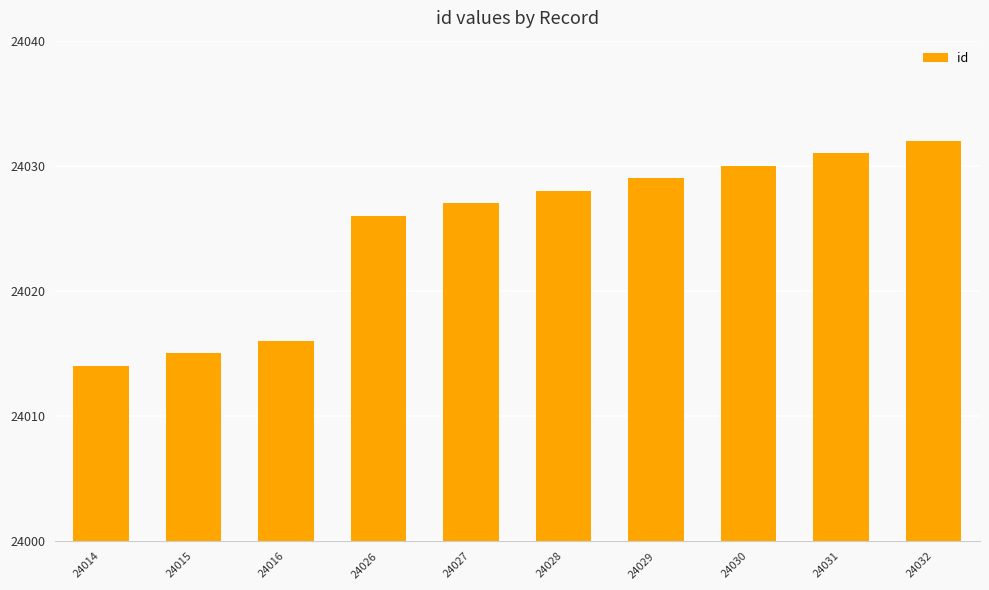

Reading left to right, extract all data points from this chart.

24014=24014	24015=24015	24016=24016	24026=24026	24027=24027	24028=24028	24029=24029	24030=24030	24031=24031	24032=24032